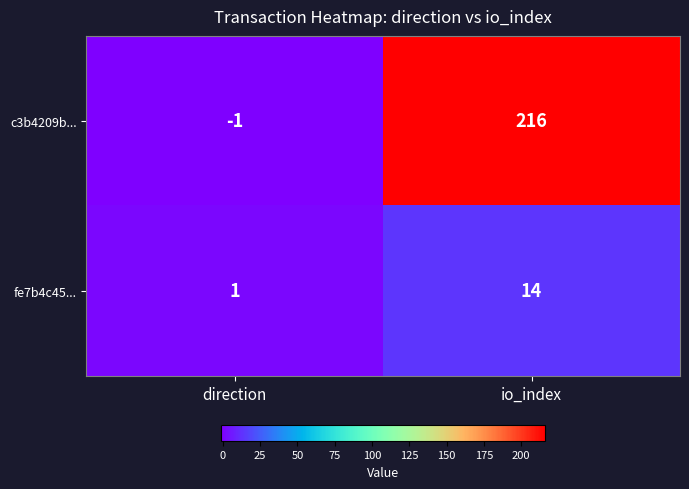

Reading right to left, transcribe all the data shown in this chart.

c3b4209b...: io_index=216	direction=-1
fe7b4c45...: io_index=14	direction=1